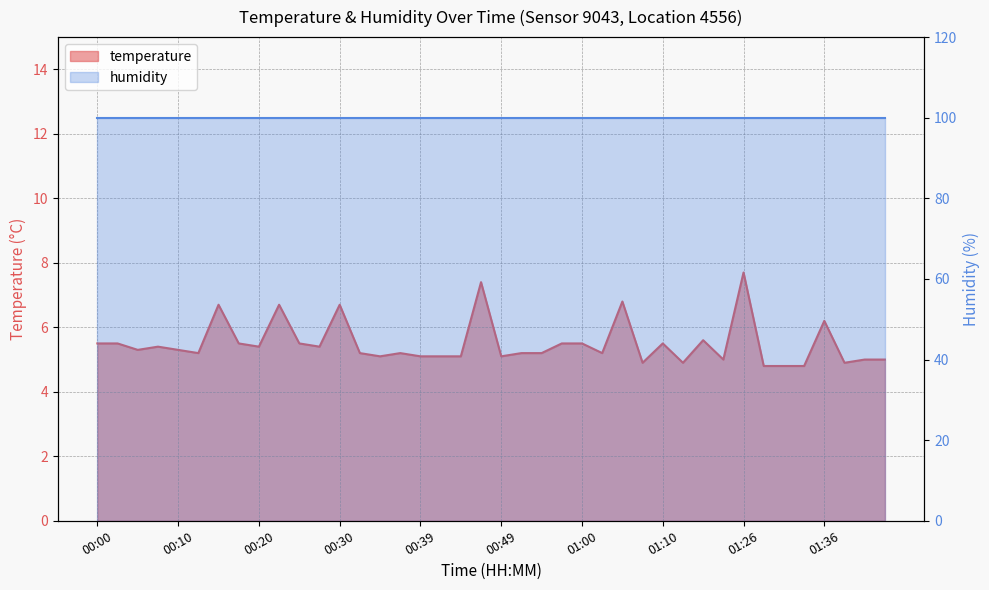

What is the approximate value at 00:39?

5.1